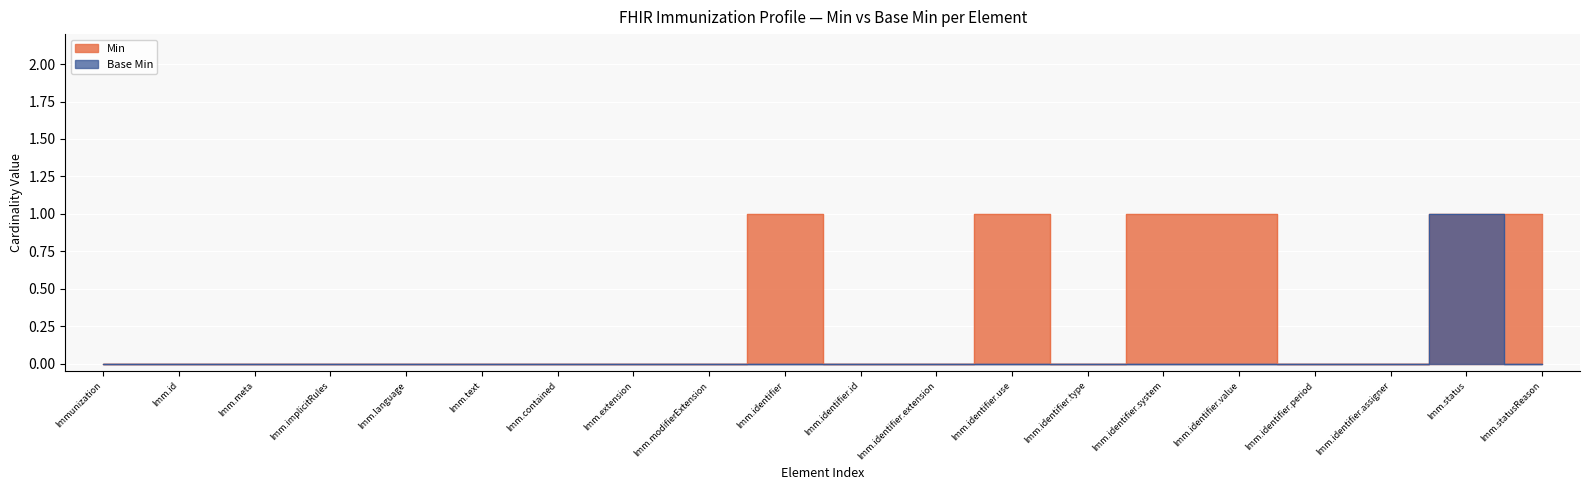

What is the label of the 13th point from the right?

Imm.extension